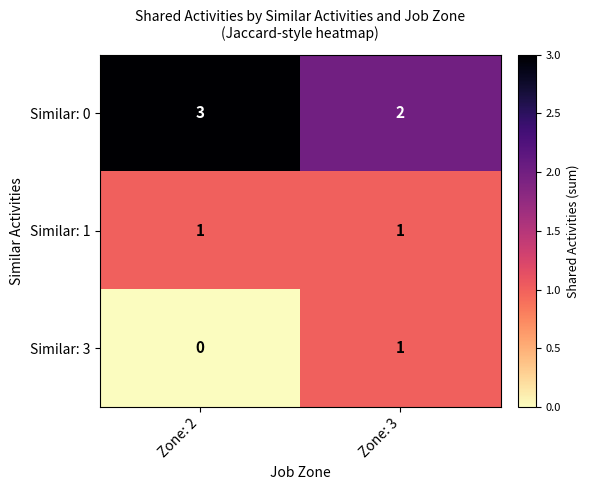

Is it true that Similar: 0 equals 1 at Zone: 3?

False